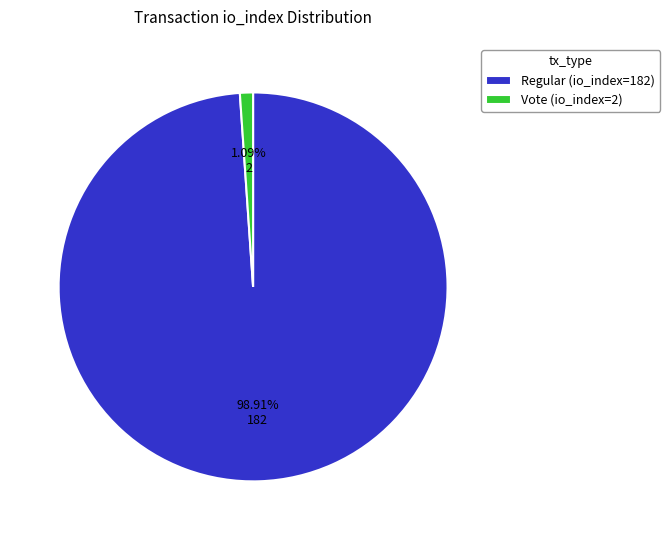

To the nearest percent, what is the combined percentage of Vote (io_index=2) and Regular (io_index=182)?

100%